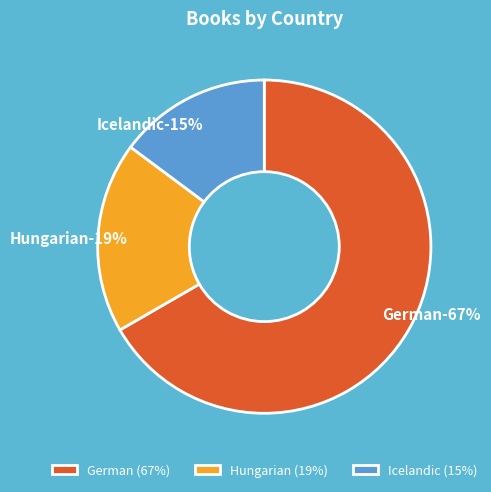

How many segments does this pie chart have?

3